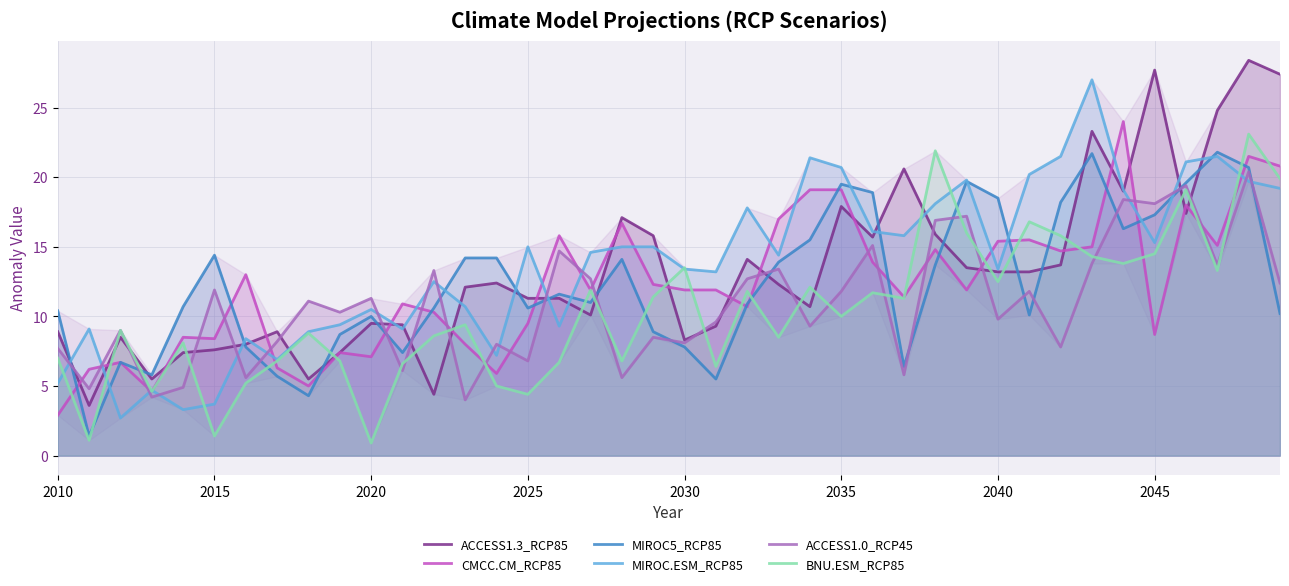

The ACCESS1.3_RCP85 series shows 13.1 at 2010. True or false?

False